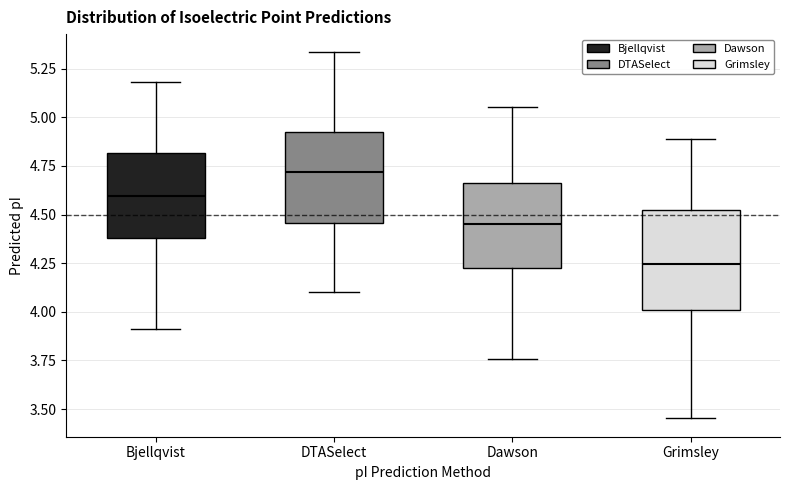

Reading left to right, read every box against the y-axis: the position of its median line, the range the box covers, and the ends of its whiskers. The values are not printed on the chart, so give them approximately, as read against the axis.

Bjellqvist: median 4.60, box 4.40 to 4.80, whiskers 3.90 to 5.20
DTASelect: median 4.70, box 4.45 to 4.95, whiskers 4.10 to 5.35
Dawson: median 4.45, box 4.25 to 4.65, whiskers 3.75 to 5.05
Grimsley: median 4.25, box 4.00 to 4.50, whiskers 3.45 to 4.90